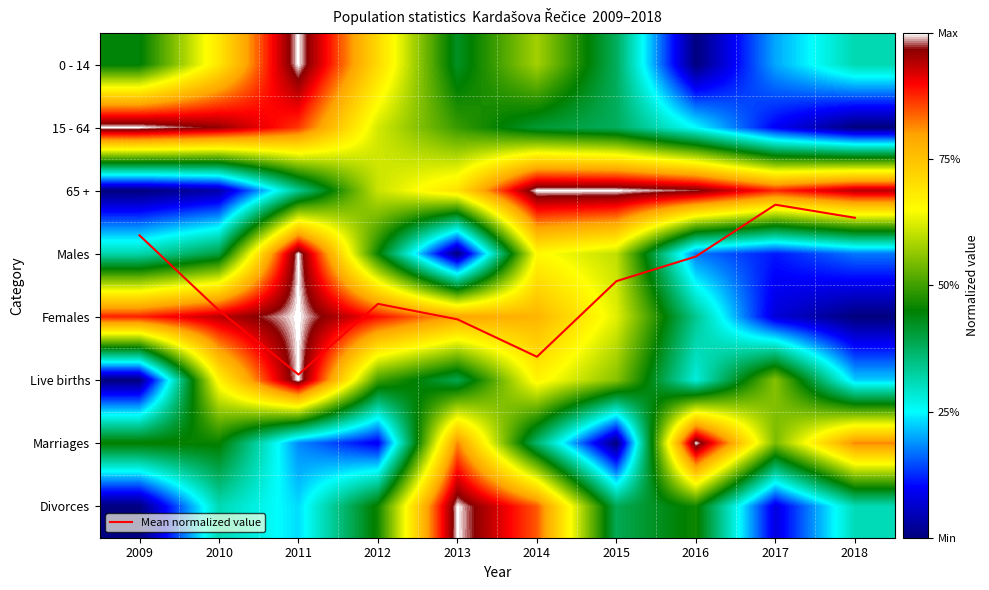

List the labels in order of Mean normalized value value, smallest first.

2017, 2018, 2009, 2016, 2015, 2012, 2010, 2013, 2014, 2011